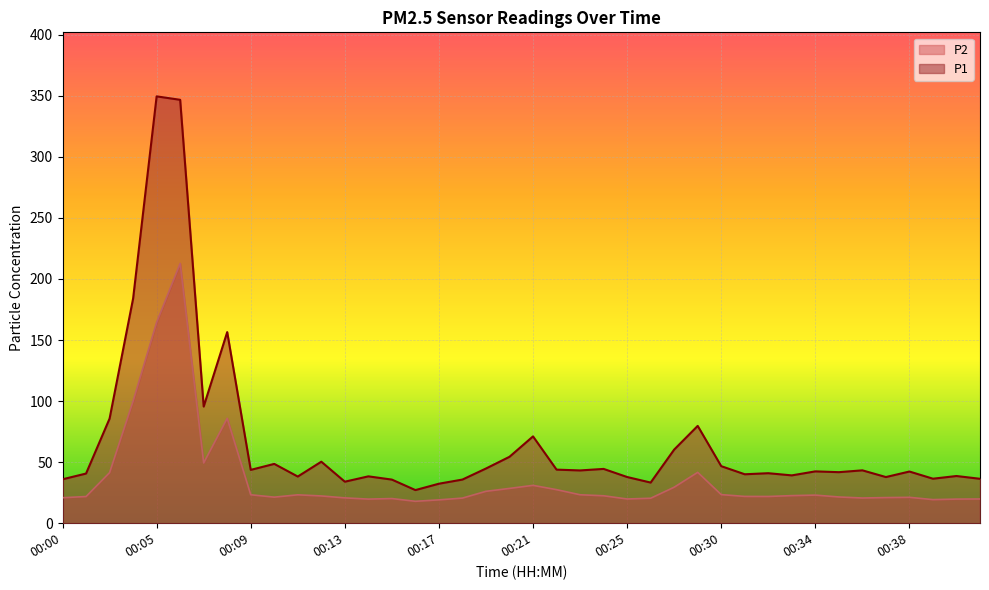

How many lines are shown in the chart?

2